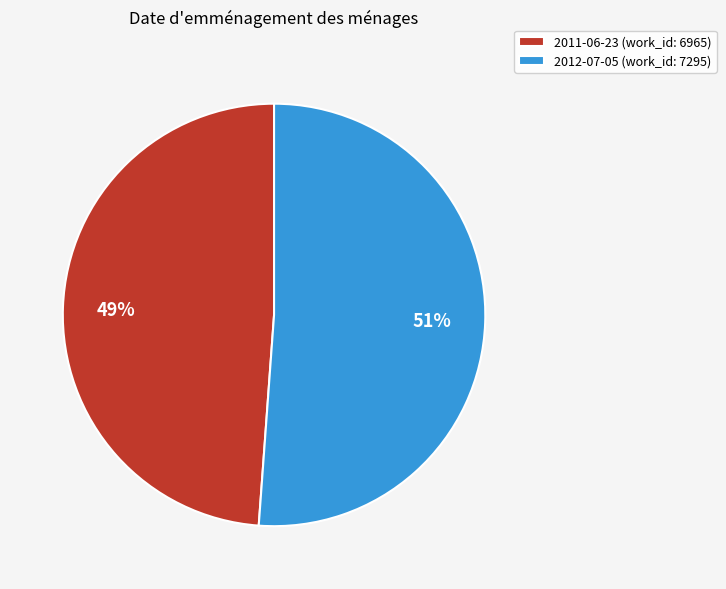

How many segments does this pie chart have?

2